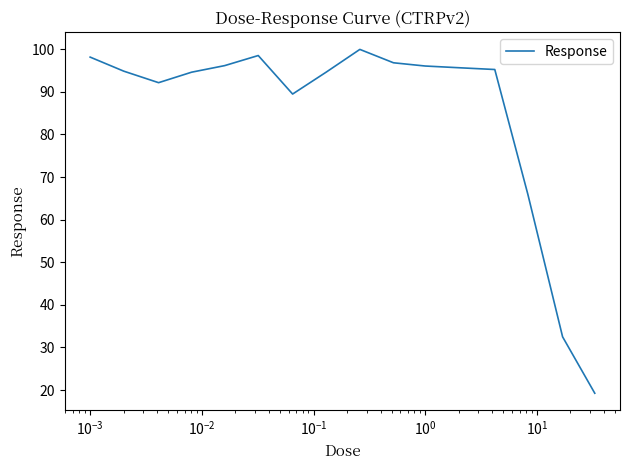

How many lines are shown in the chart?

1